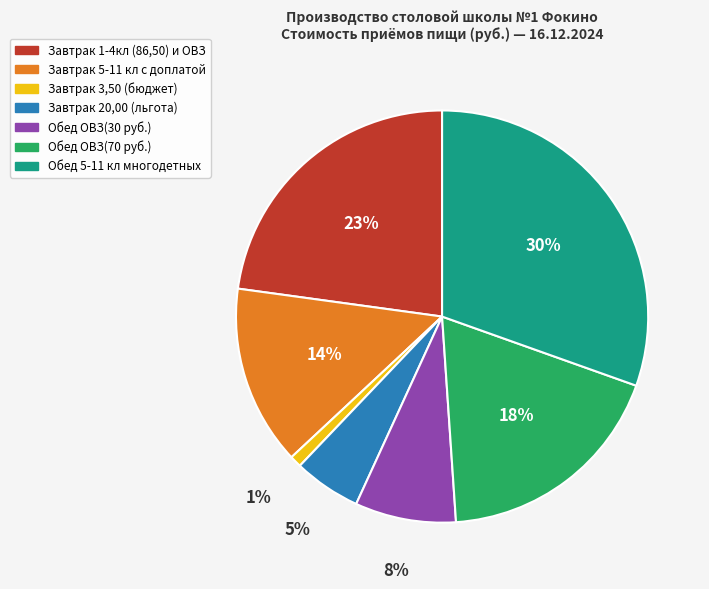

Count the number of slices in the pie.

7